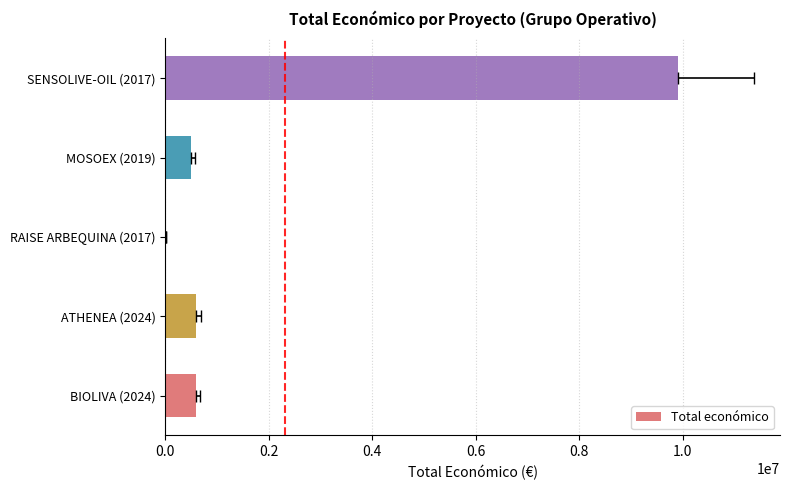

What is the maximum value shown in the chart?

9900193